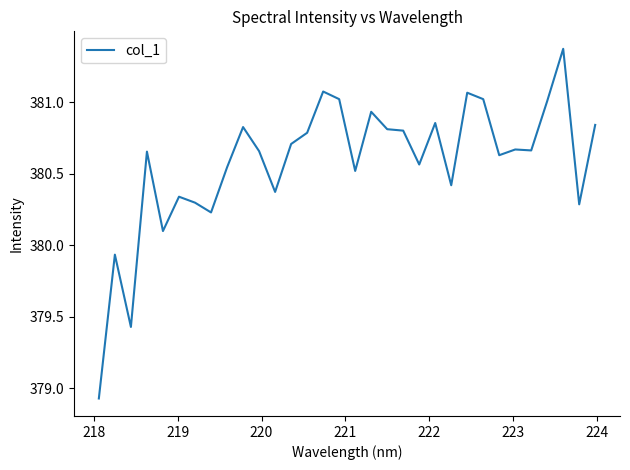

What is the difference between the maximum and minimum values?

2.4